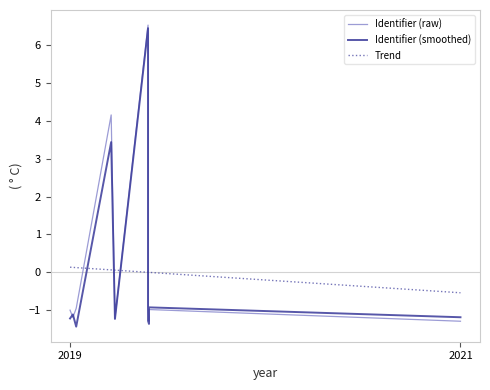

What are all the series names shown in the legend?

Identifier (raw), Identifier (smoothed), Trend